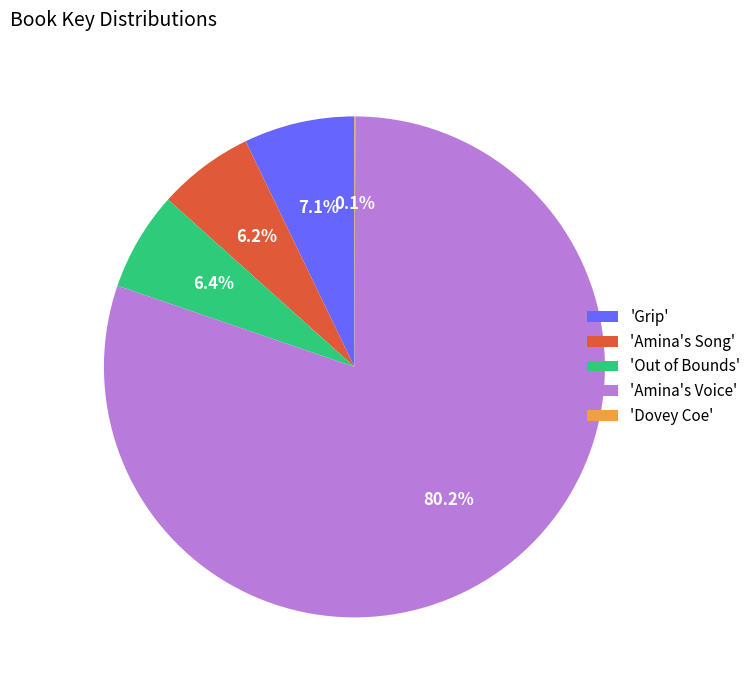

Between 'Grip' and 'Amina's Song', which is larger?

'Grip'